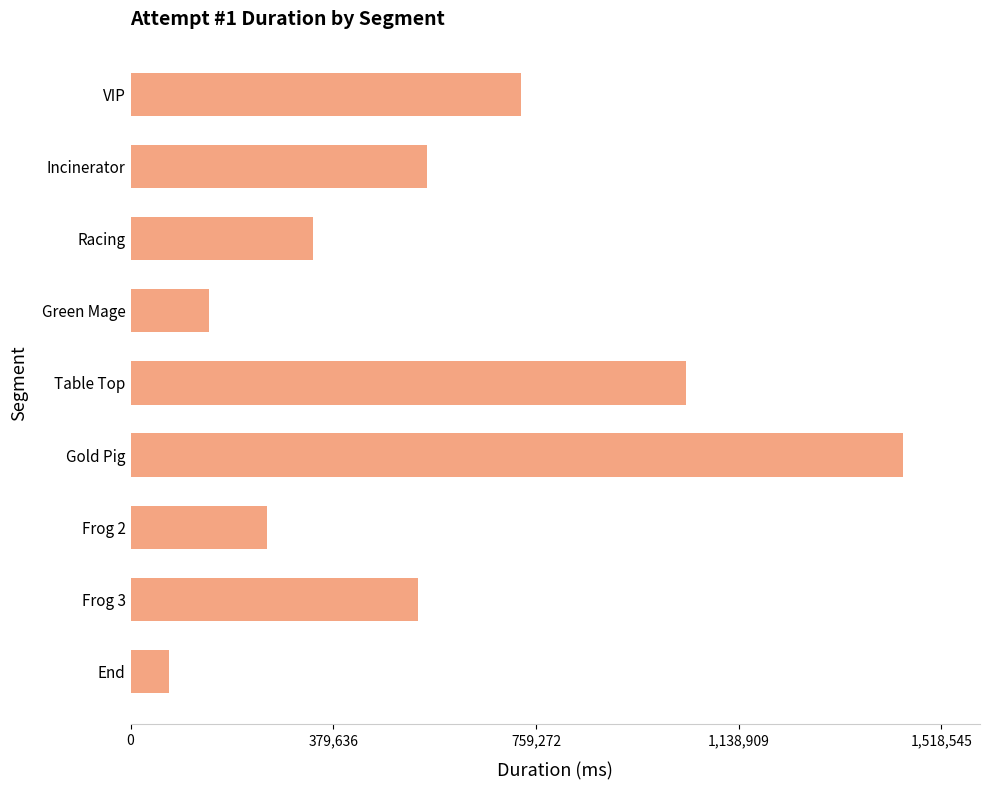

Is it true that the value at VIP is 1011445?

False